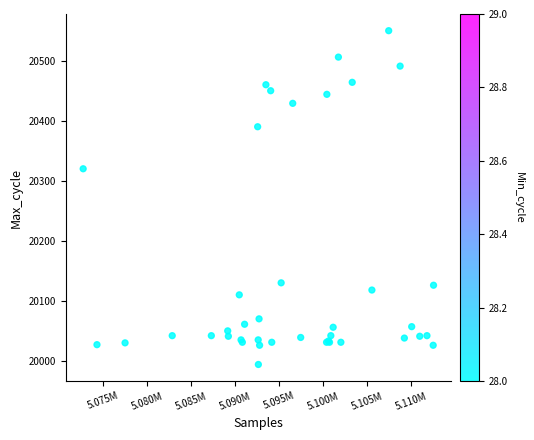

What Y value in the scatter plot is closest to 20273?

20321